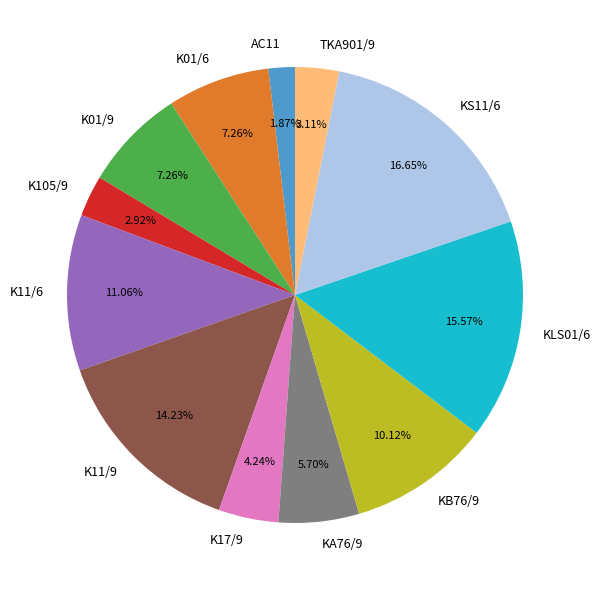

To the nearest percent, what is the average slice percentage?

8%